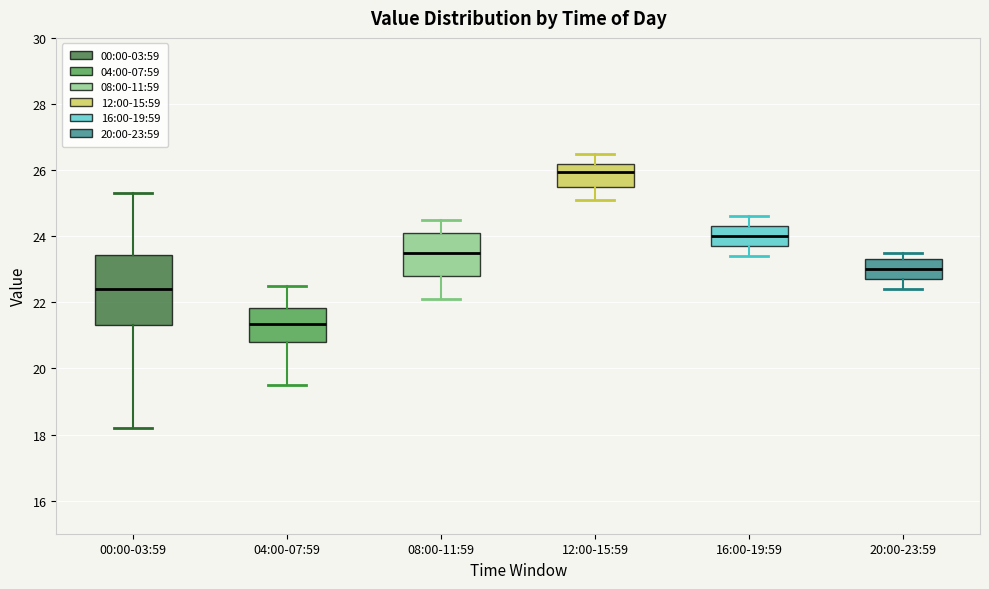

Which box is the tallest, from its lower edge to its upper edge?

00:00-03:59